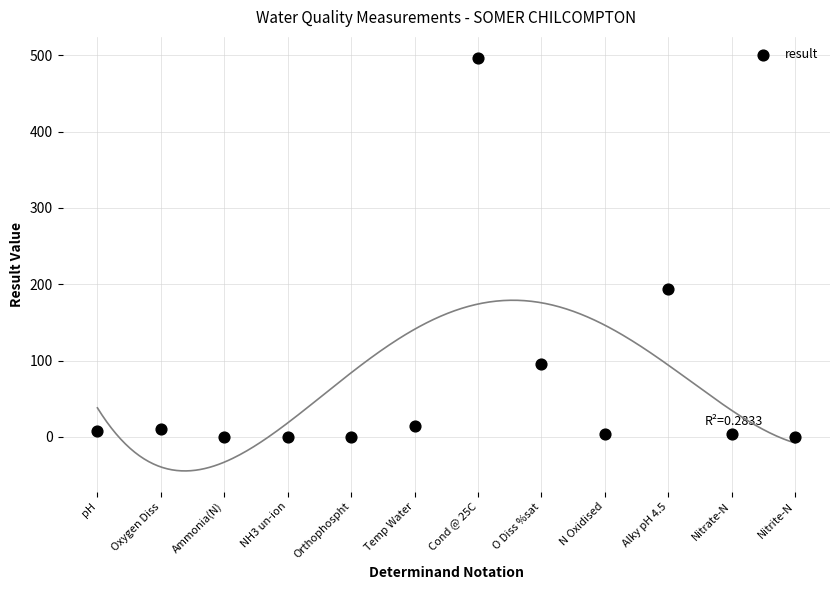

What Y value in the scatter plot is closest to 248?

194.0